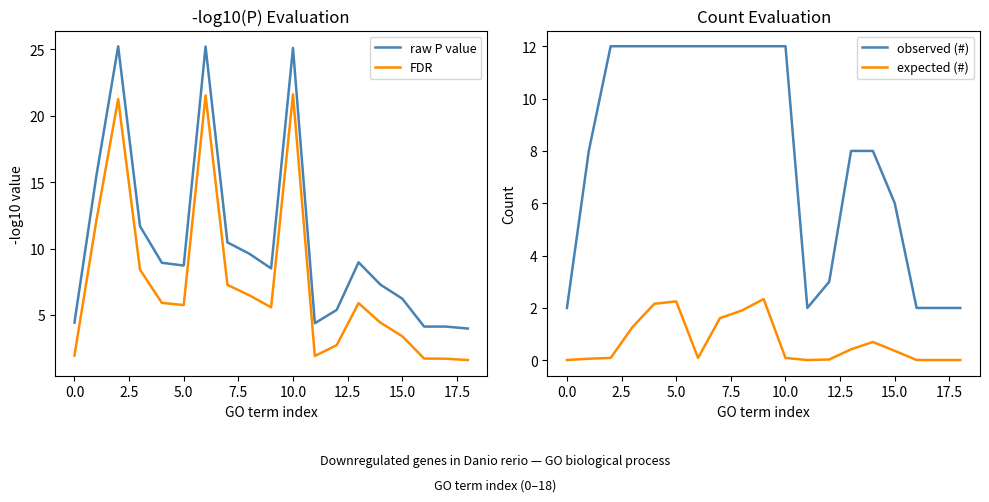

What is the label of the 7th point from the right?

12